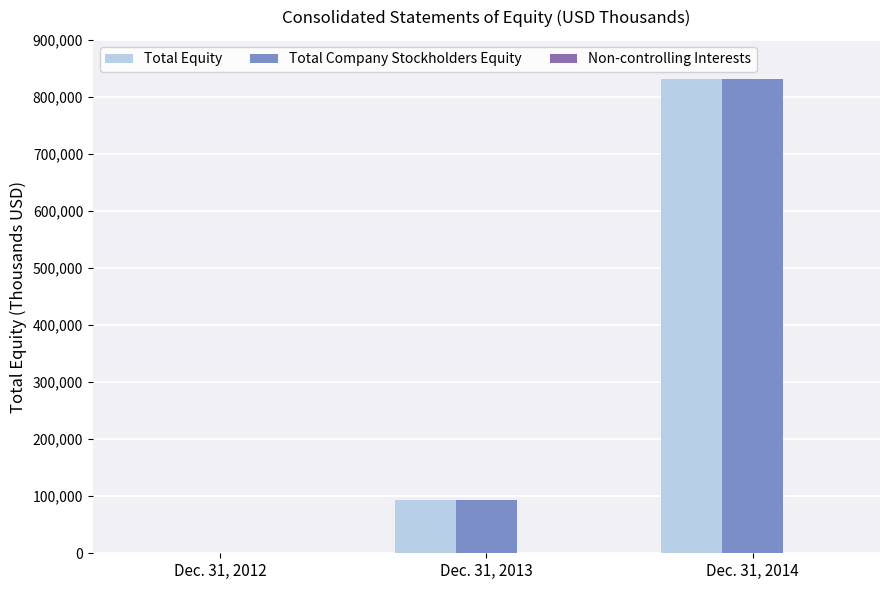

At which category is the sum across all series the highest?

Dec. 31, 2014